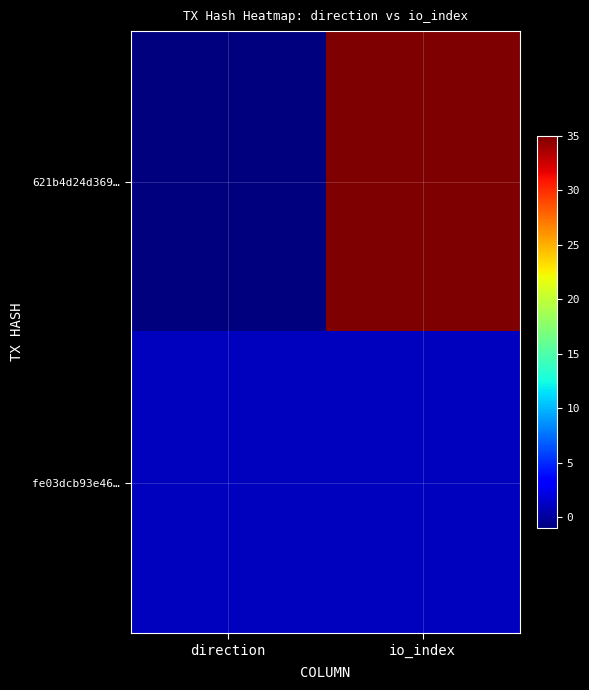

Reading left to right, list all the values displayed in this chart.

621b4d24d369…: direction=-1	io_index=35
fe03dcb93e46…: direction=1	io_index=1